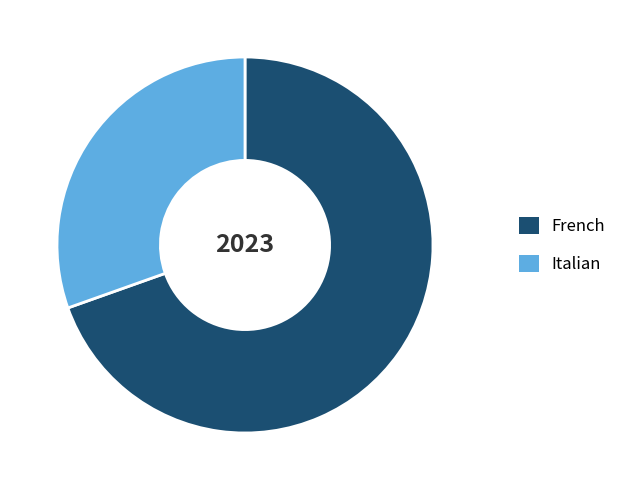

Between French and Italian, which is larger?

French